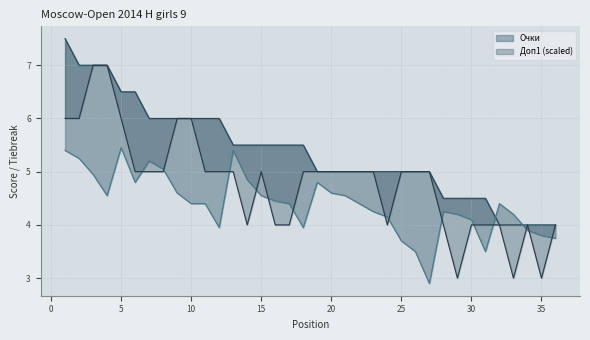

Rank the categories by Доп1 value from lowest to highest.

27, 26, 31, 25, 36, 35, 34, 12, 18, 30, 24, 29, 33, 23, 28, 10, 11, 17, 22, 32, 16, 4, 15, 21, 9, 20, 6, 19, 14, 3, 8, 7, 2, 1, 13, 5